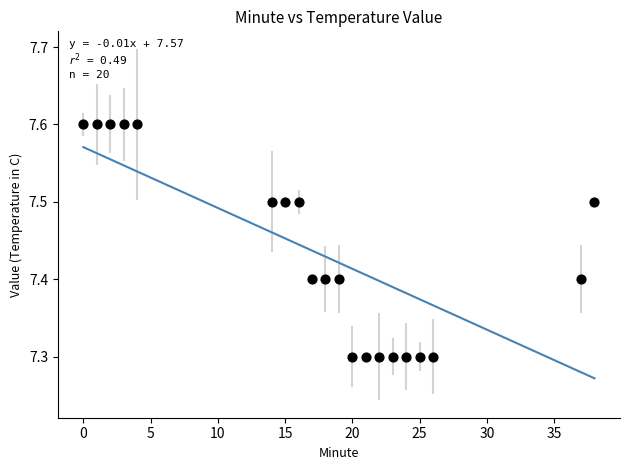

What is the range of X values (max minus min)?

38.0